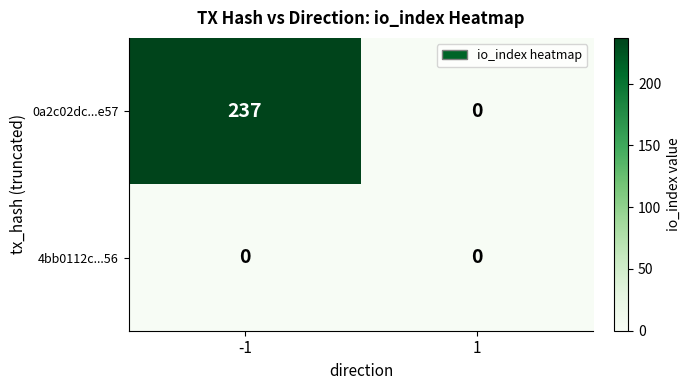

Which series has the widest spread of values?

0a2c02dc...e57